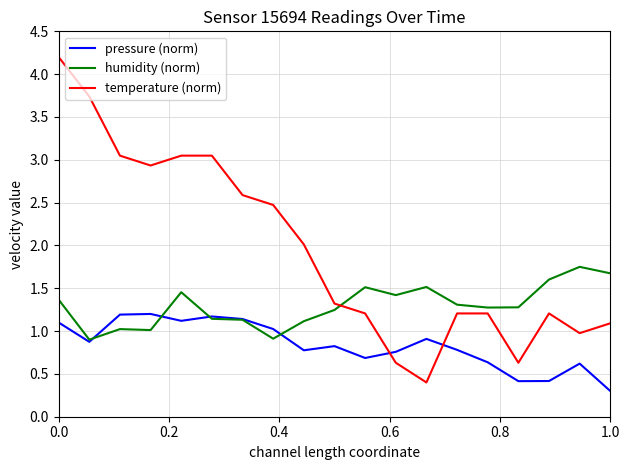

What is the minimum value shown in the chart?

0.3